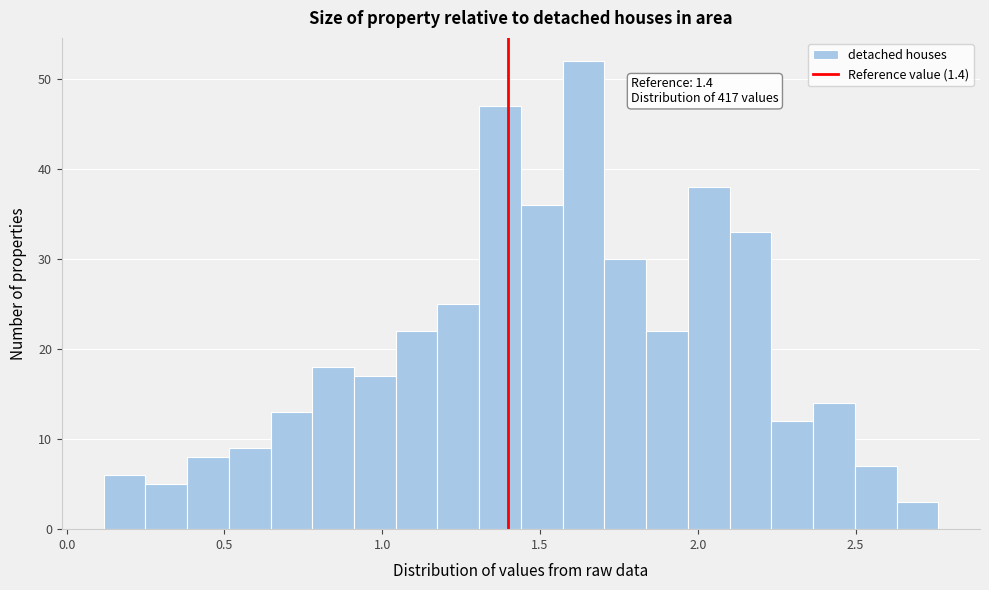

Around what value on the x-axis is the tallest bar? Give the approximate position of its centre, as read against the axis.

1.65